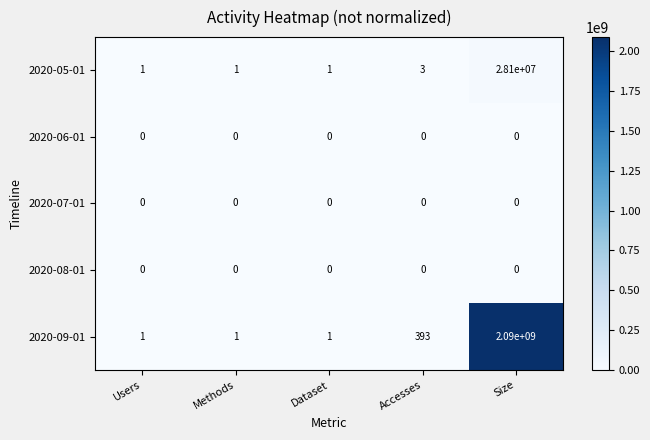

Count the number of categories in the chart.

5